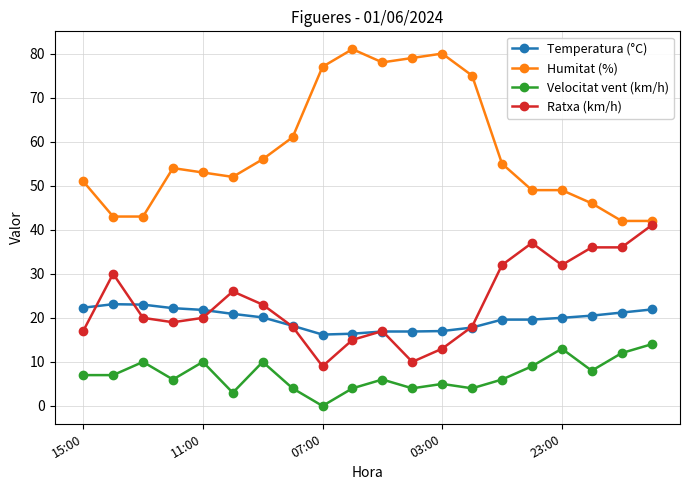

At how many categories does at least one series exceed 48?

15